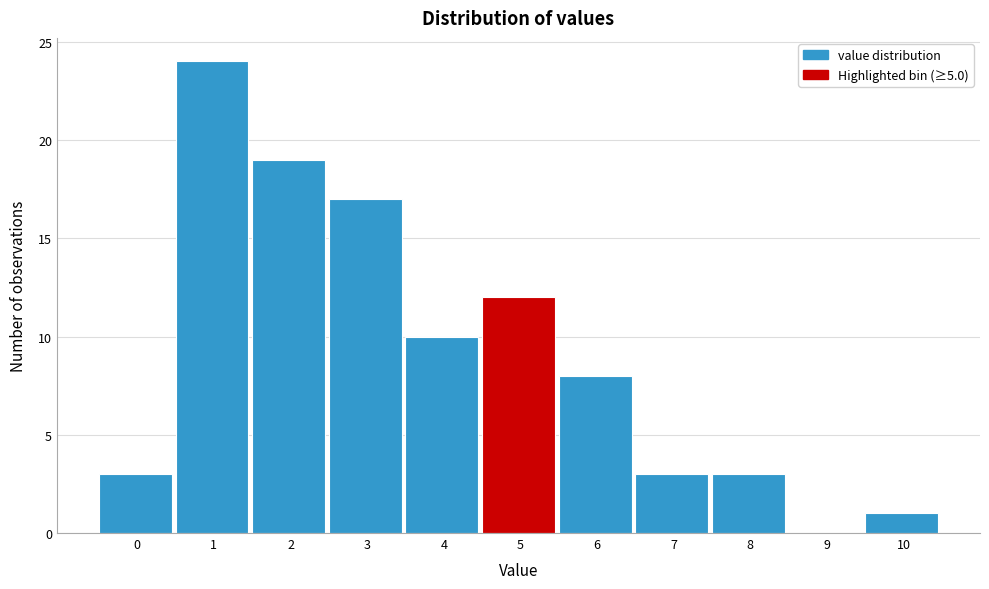

Reading left to right, what are all the values shown in this chart?

0=3	1=24	2=19	3=17	4=10	5=12	6=8	7=3	8=3	9=0	10=1